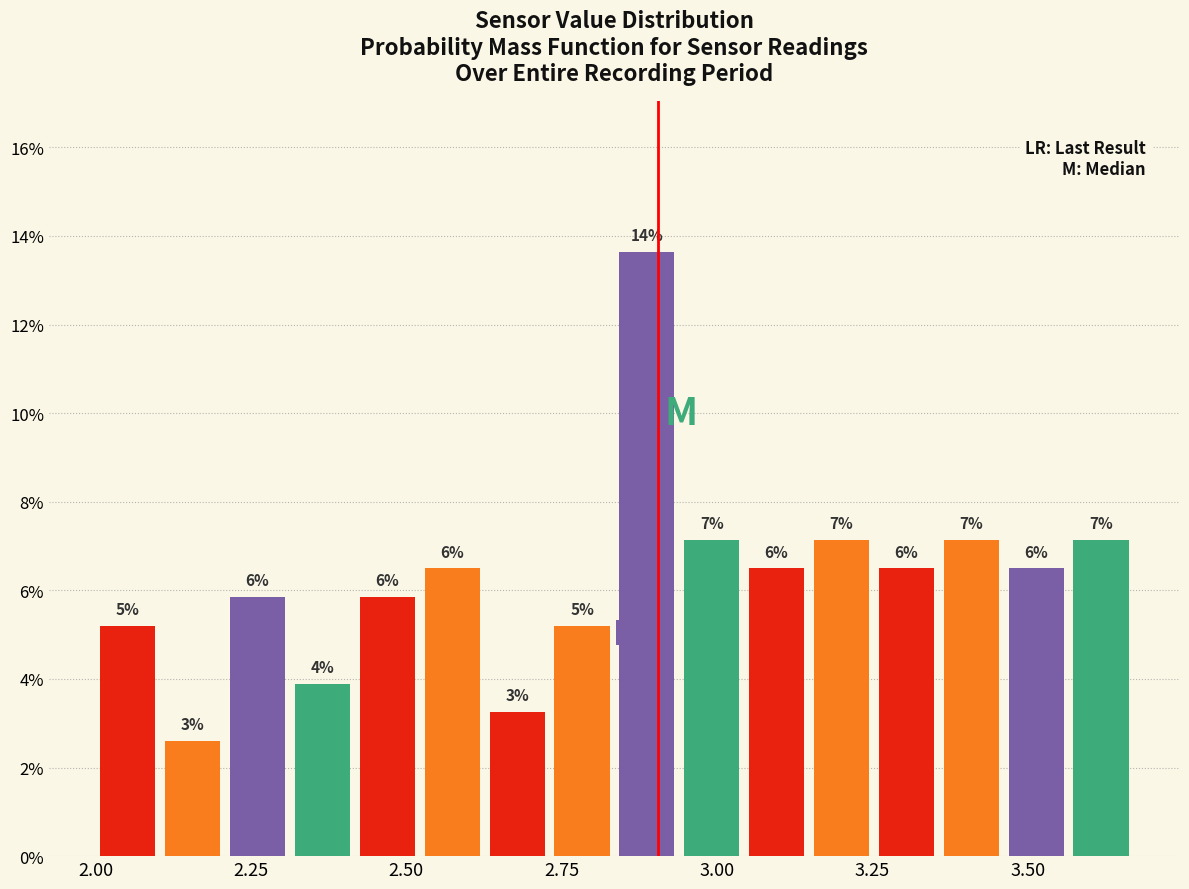

Around what value on the x-axis is the tallest bar? Give the approximate position of its centre, as read against the axis.

2.90